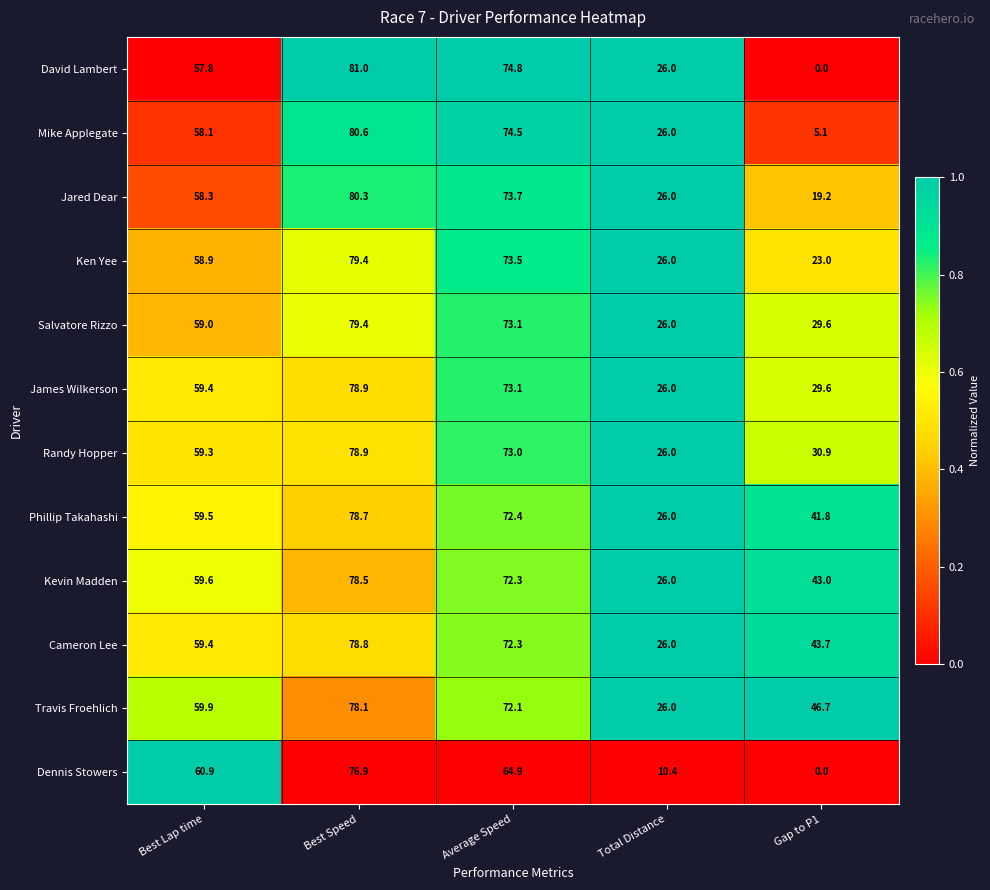

At which category is the sum across all series the highest?

Best Speed